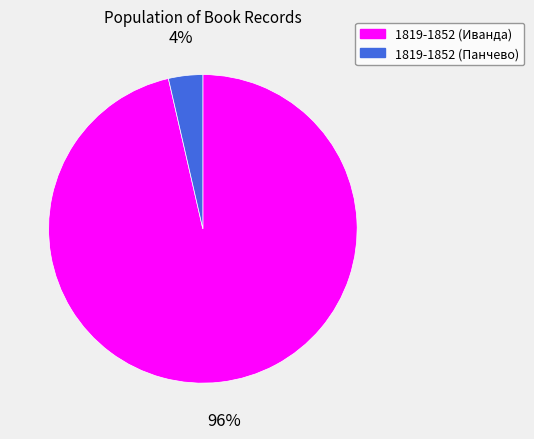

To the nearest percent, what is the combined percentage of 1819-1852 (Иванда) and 1819-1852 (Панчево)?

100%